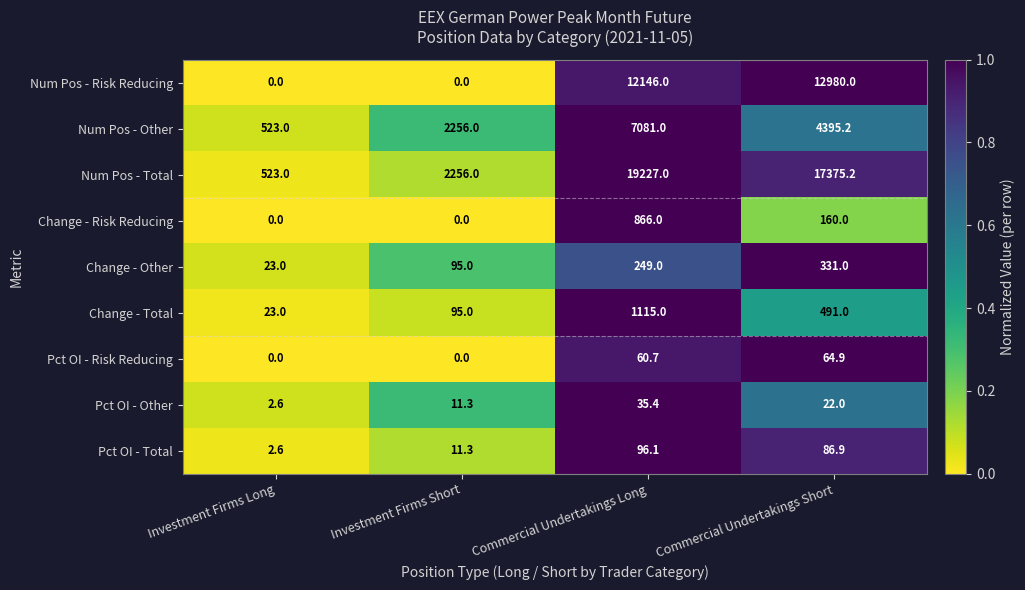

Which series changed the most between Investment Firms Short and Commercial Undertakings Long?

Num Pos - Total